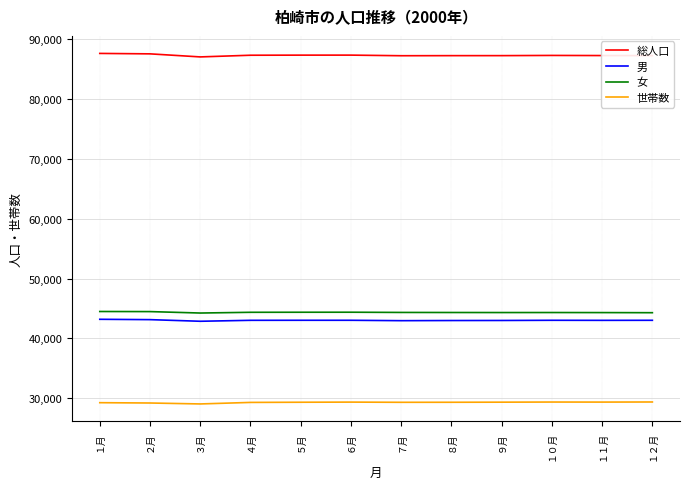

Does the chart have visible grid lines?

Yes